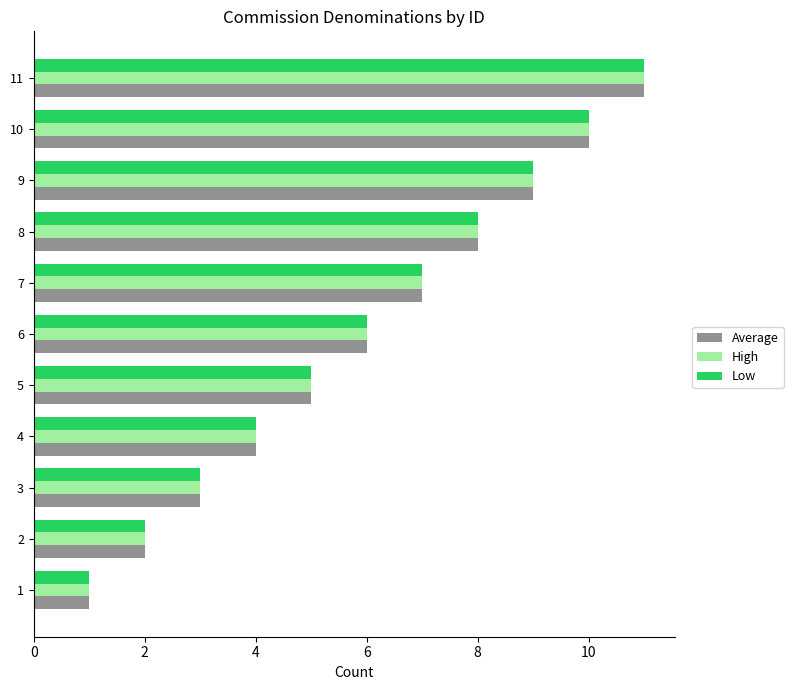

How many Average values are between 3 and 9?

7